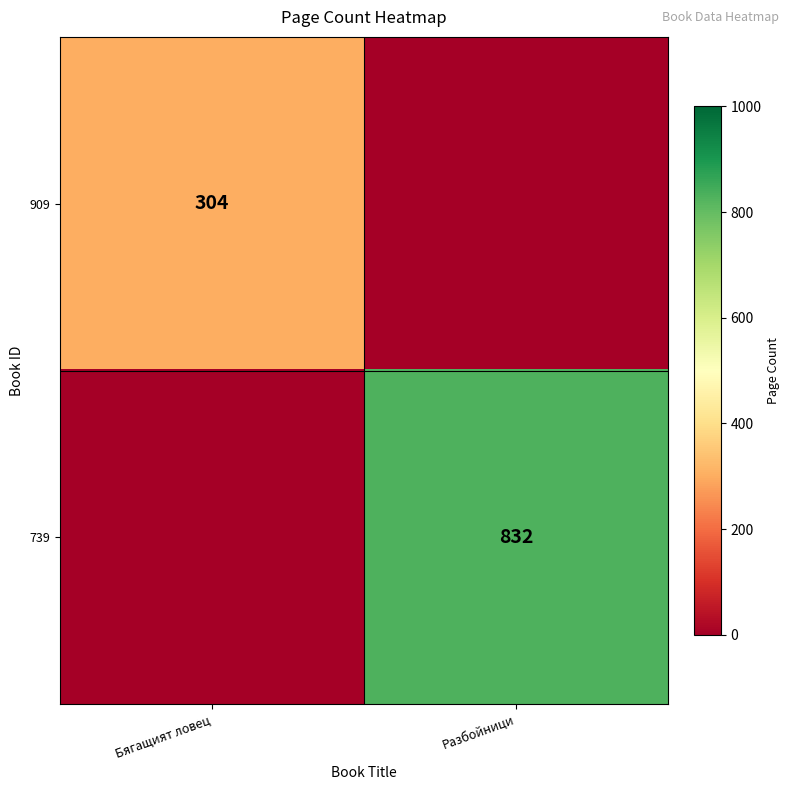

True or false: 909 has a value of 304 at Бягащият ловец.

True